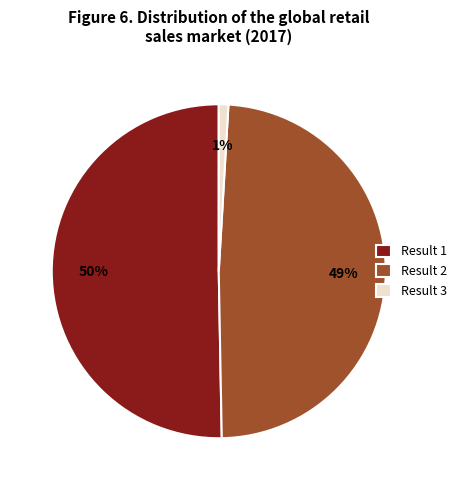

Which has a higher value, Result 1 or Result 3?

Result 1